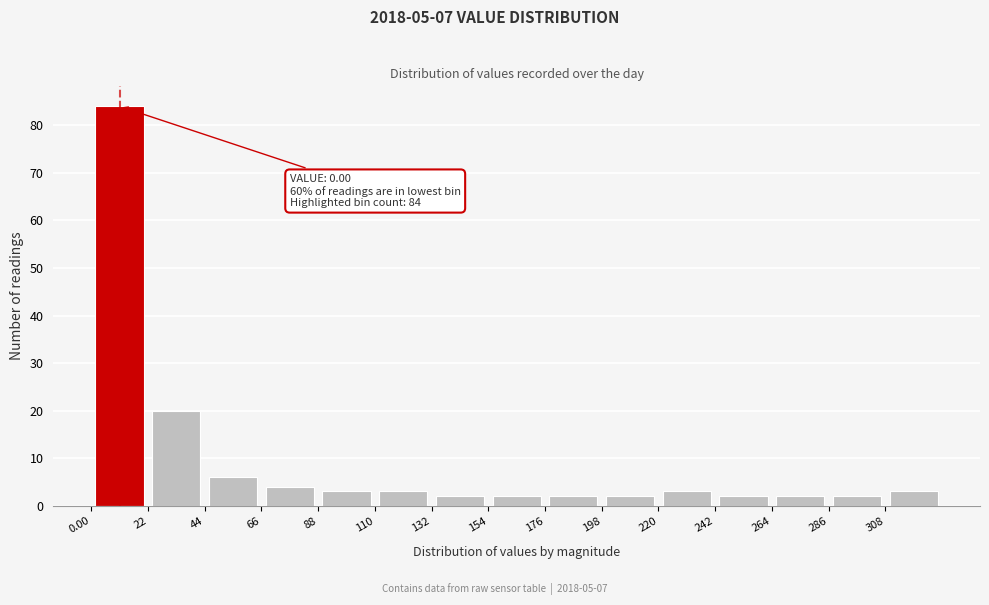

Which range on the x-axis has the tallest bar?

0 to 22